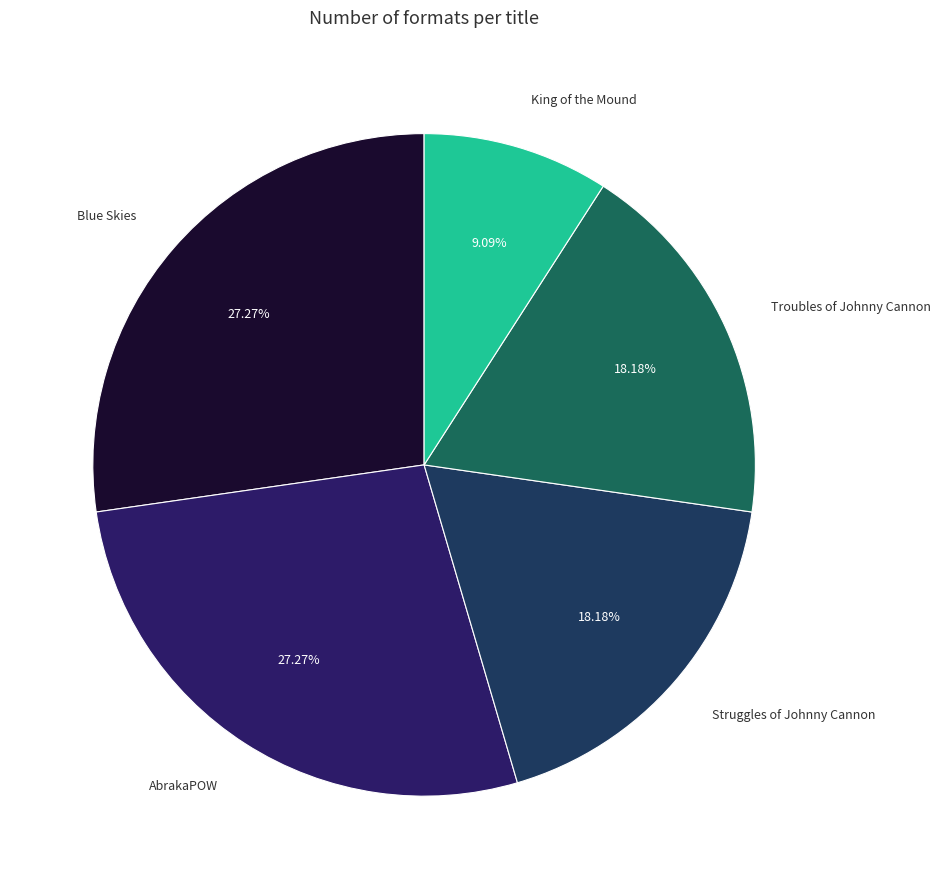

To the nearest percent, what percentage of the pie is Blue Skies?

27%